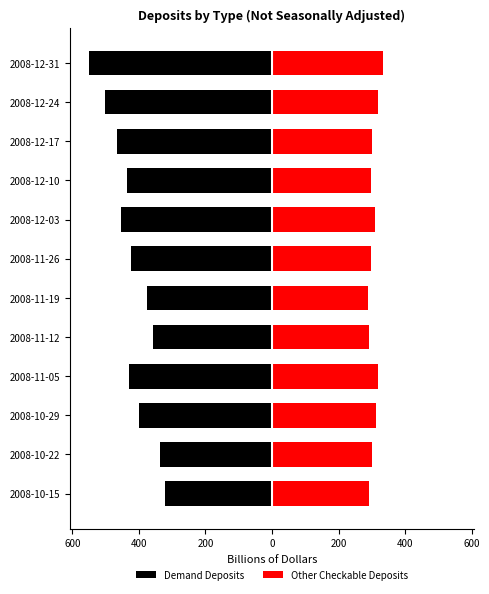

Reading left to right, list all the values displayed in this chart.

Demand Deposits: -321.1	-336.2	-399.3	-429.5	-358.1	-375.4	-424.3	-454.0	-434.3	-467.0	-503.2	-551.2
Other Checkable Deposits: 291.4	301.2	311.5	319.4	291.1	288.3	297.4	308.8	297.8	299.3	319.5	334.9